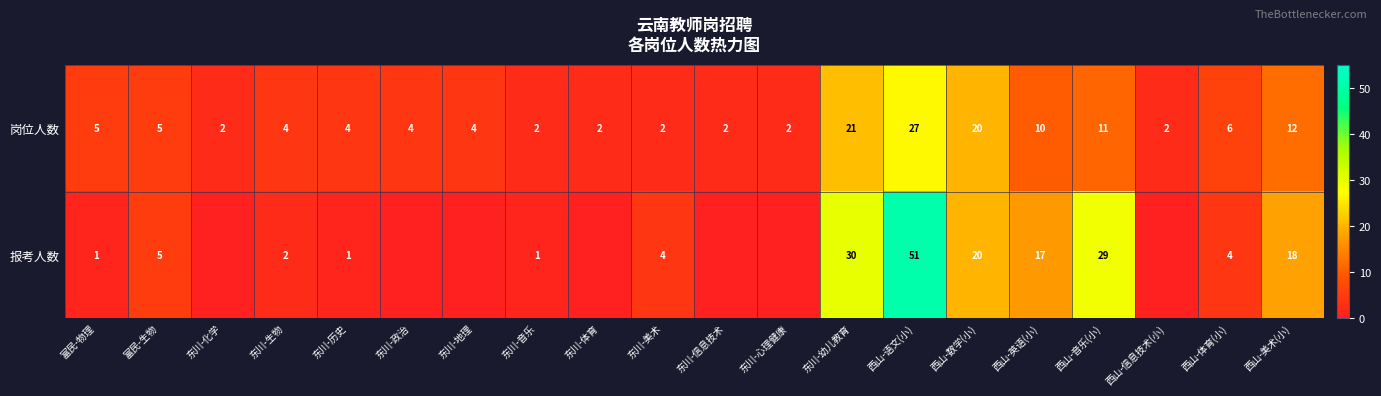

The value of 岗位人数 at 西山-音乐(小) is 11. True or false?

True